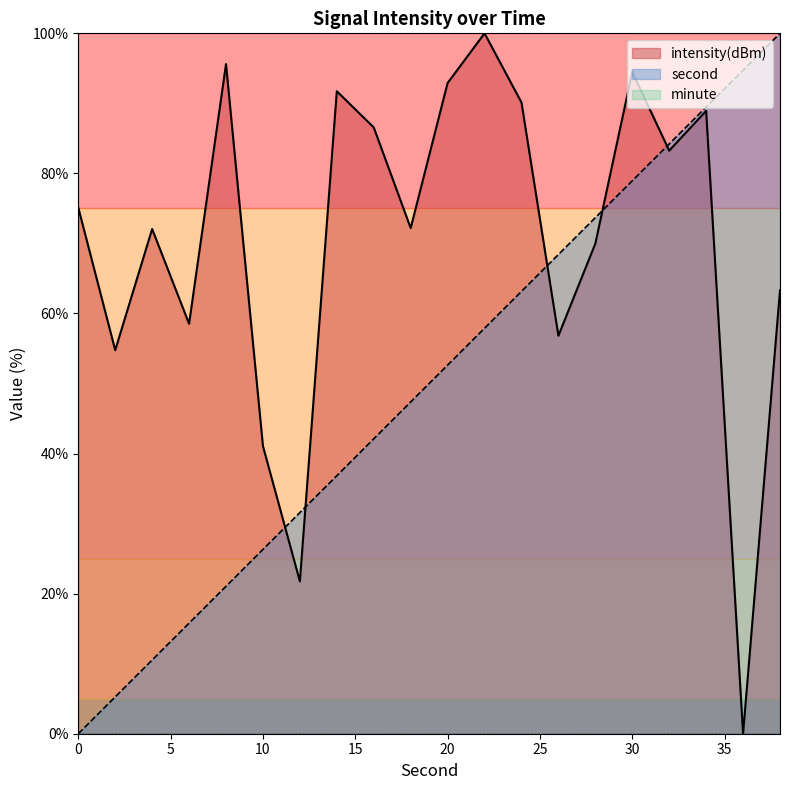

At which label does second first exceed 52?

20